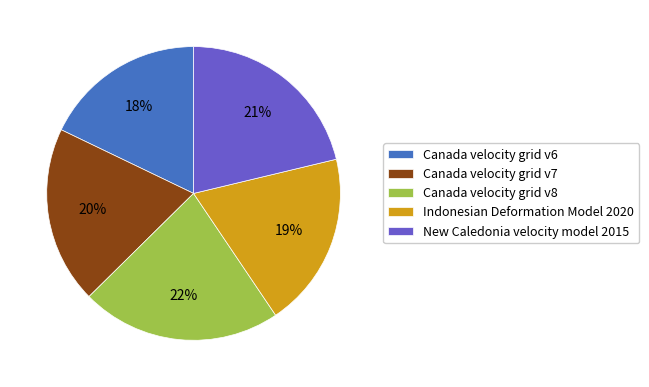

To the nearest percent, what portion does Canada velocity grid v6 represent?

18%